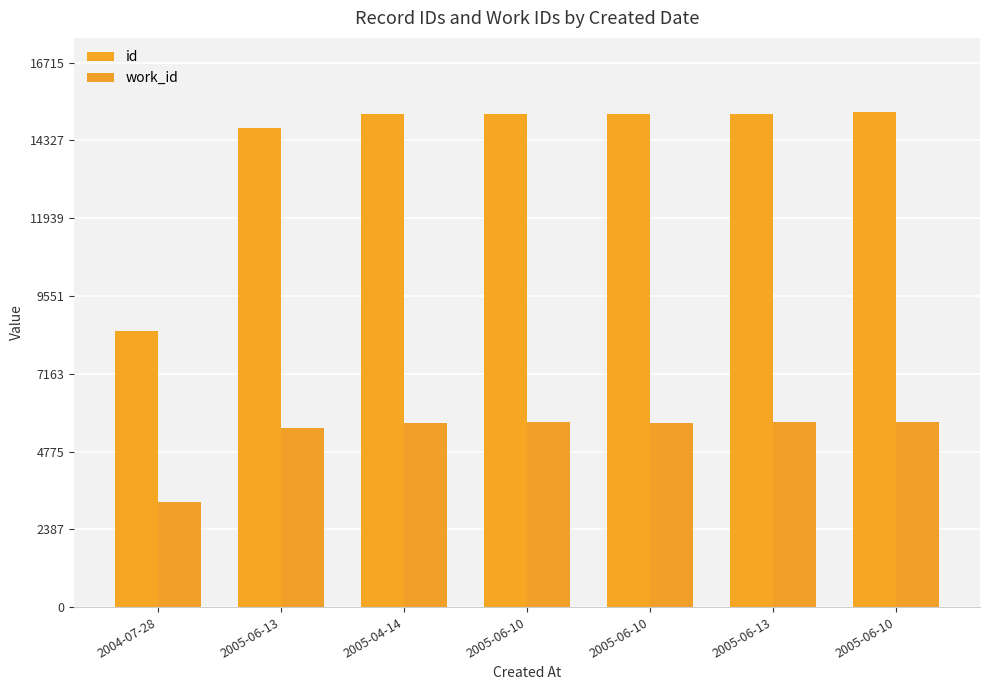

How many bars are there in each group?

2